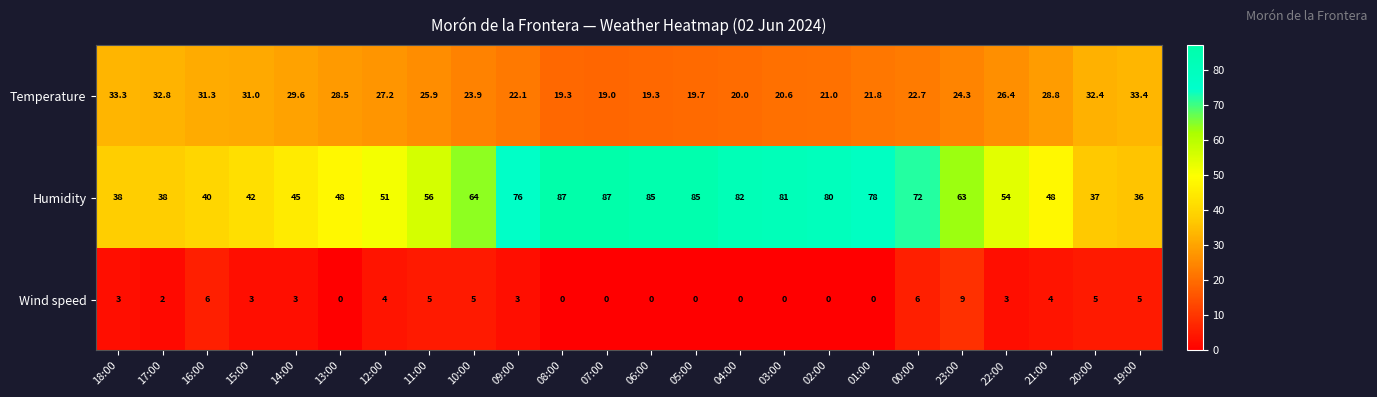

What is the maximum value shown in the chart?

87.0